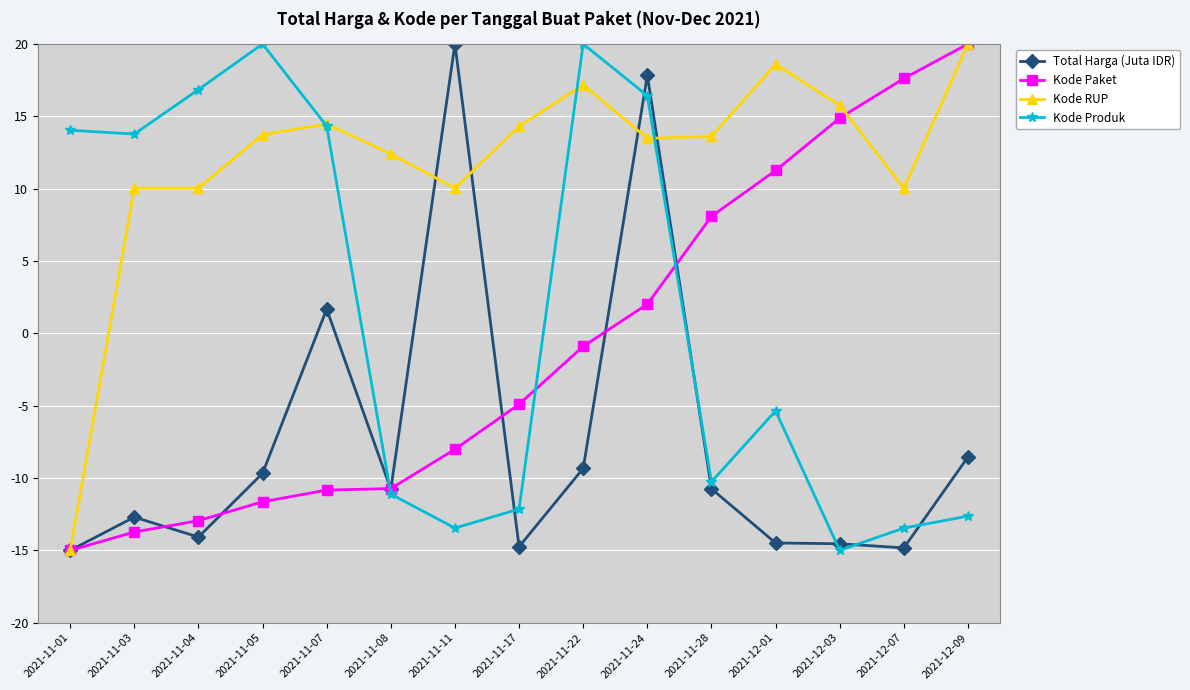

What is the difference between the highest and lowest values at 2021-12-01?

33.1